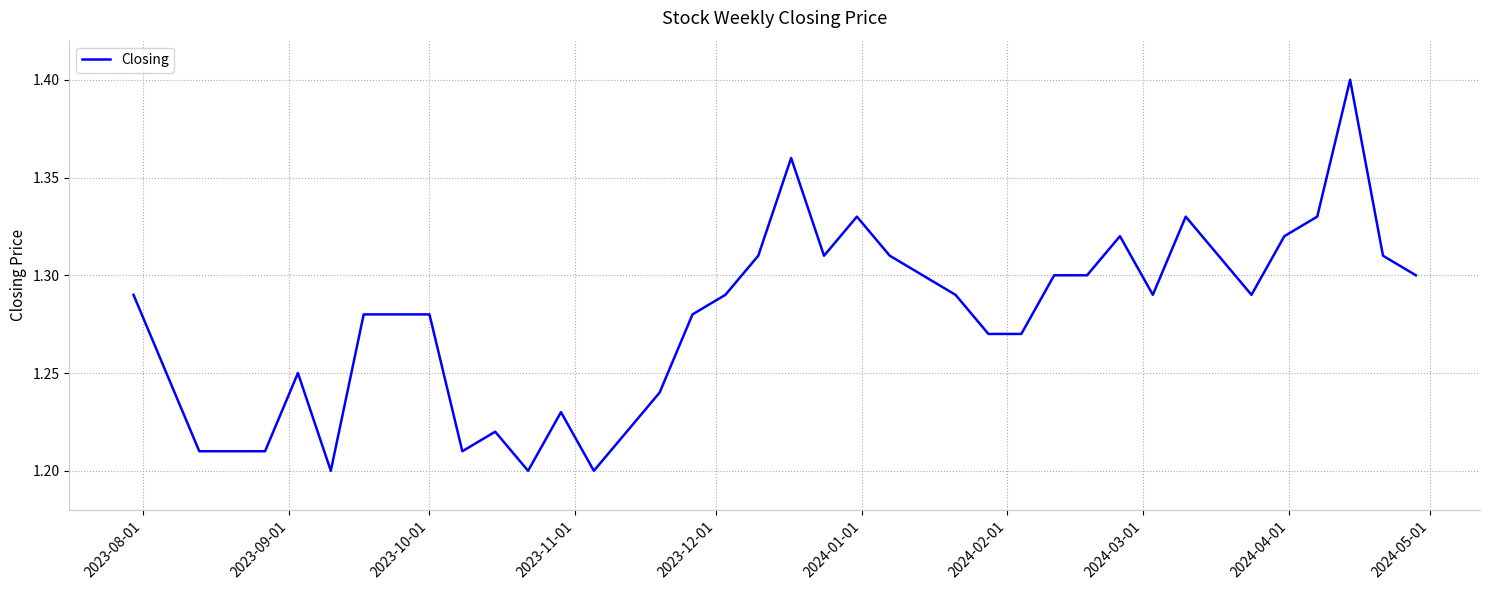

What is the greatest value displayed?

1.4